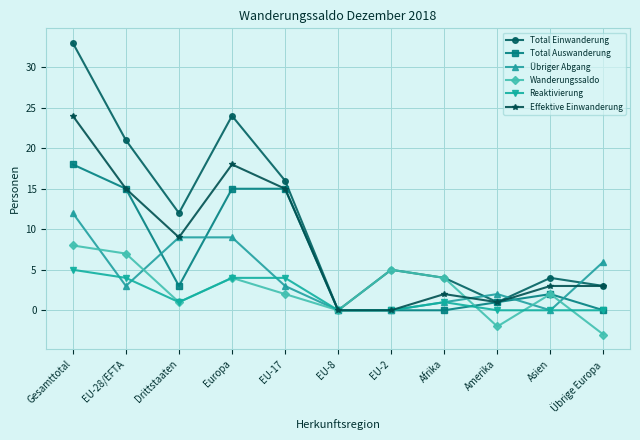

What is the label of the 9th point from the left?

Amerika